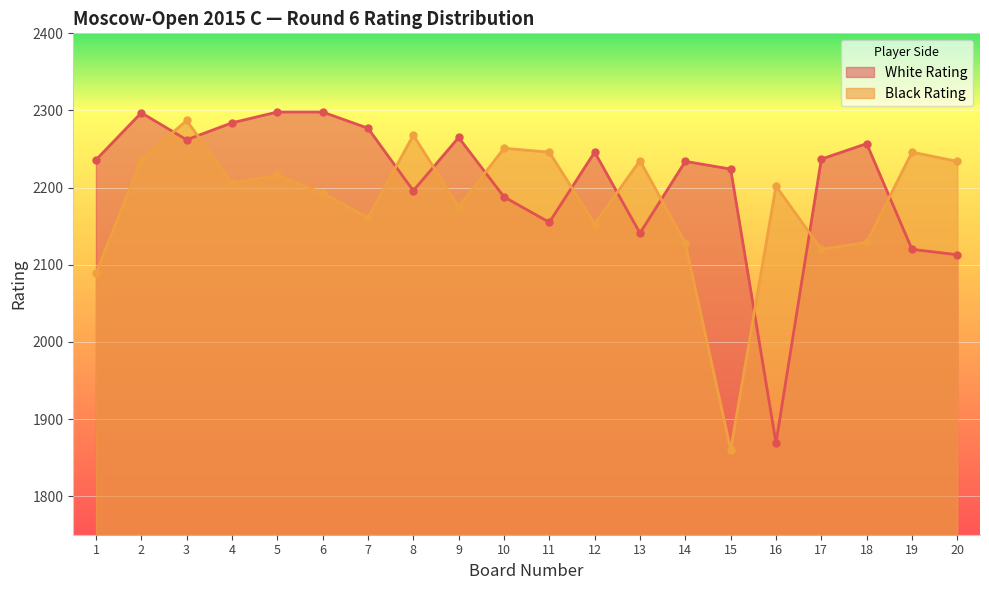

Where is Black Rating nearest to the value 2073?

1